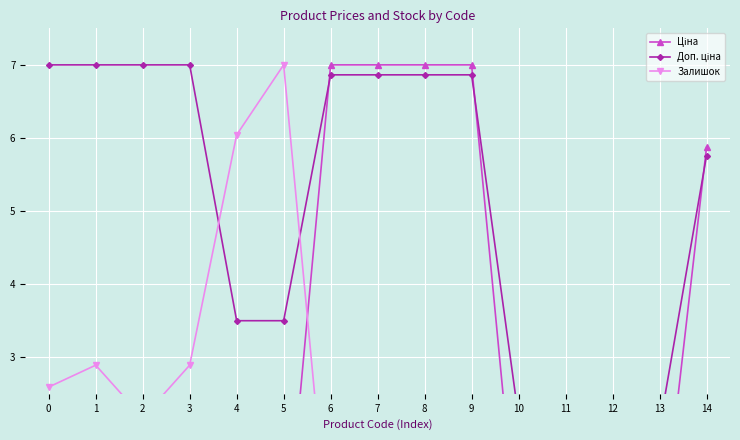

What value does the Доп. ціна series have at 5?

3.5